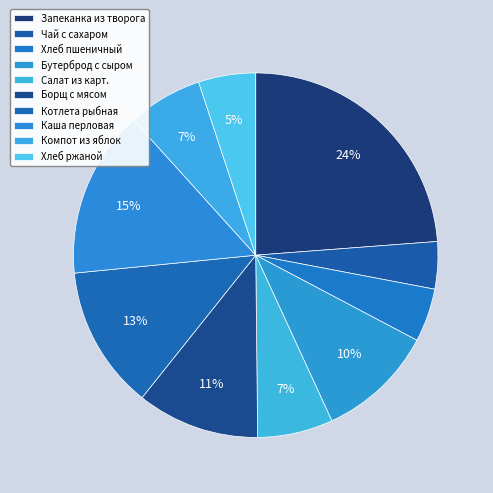

To the nearest percent, what is the combined percentage of Хлеб ржаной and Каша перловая?

20%